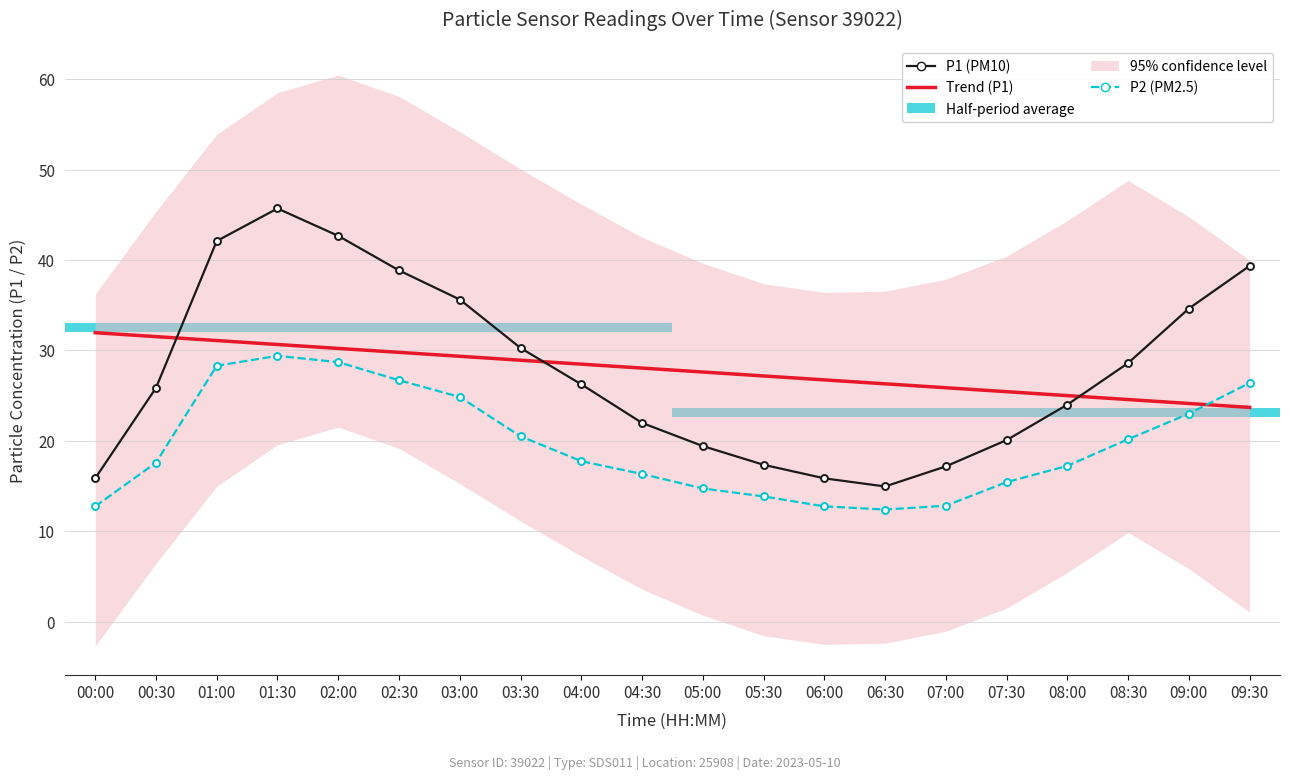

Which category has the lowest value in the Trend (P1) series?

09:30